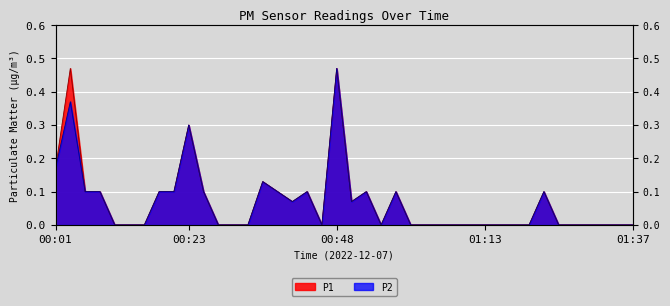

In P1, how many points are higher than both neighbors (excluding endpoints)?

8